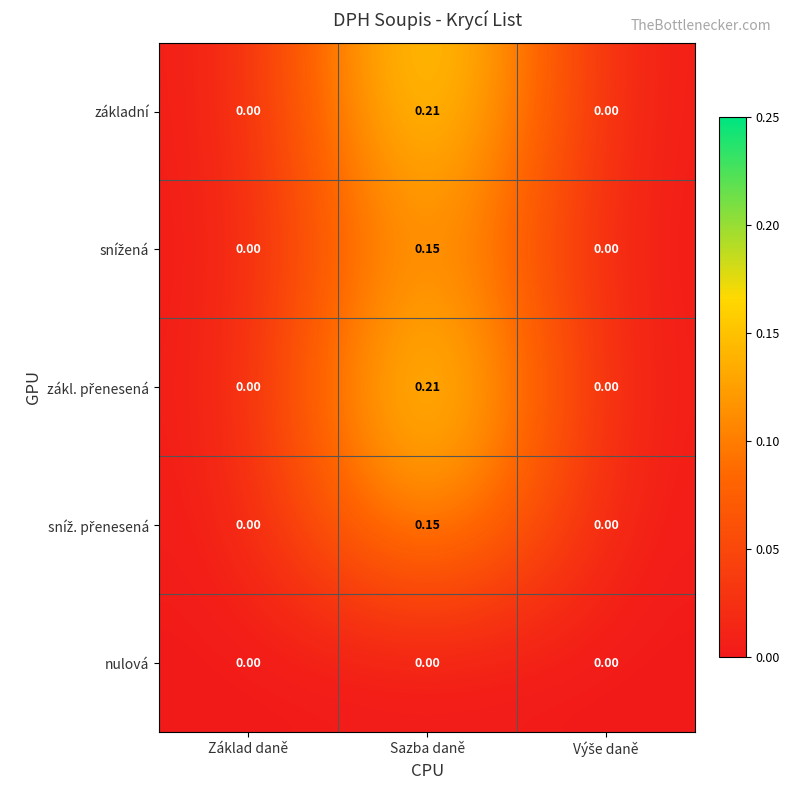

At which category does the chart reach its peak across all series?

Sazba daně